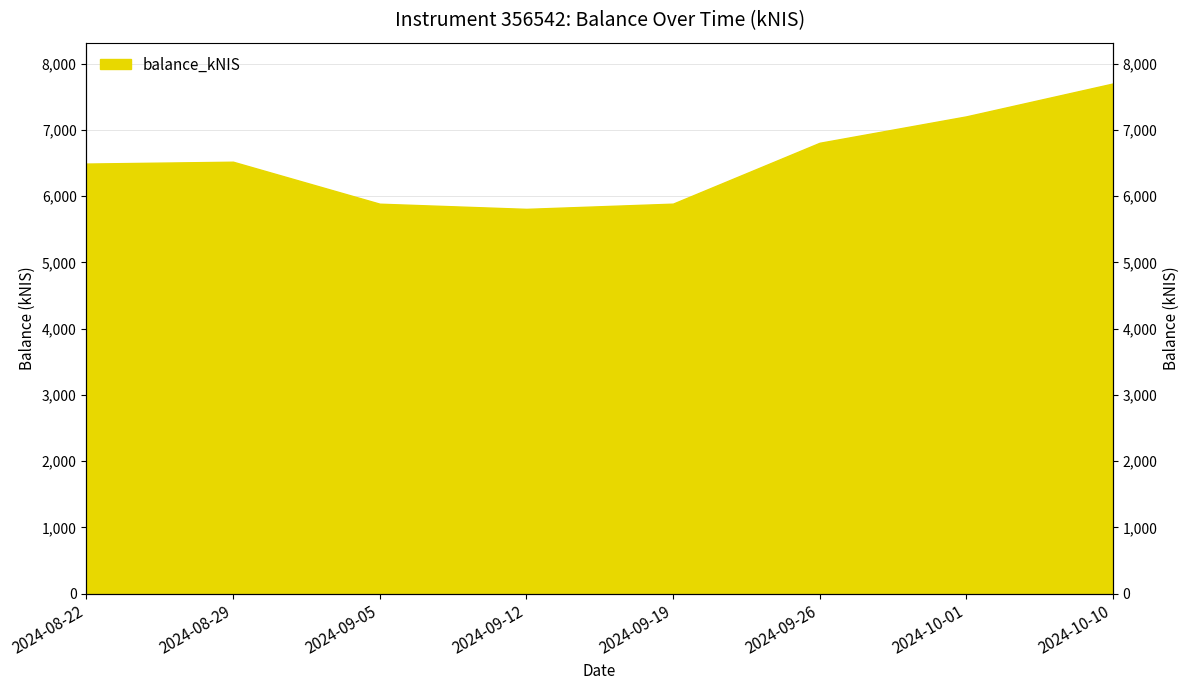

How many lines are shown in the chart?

1